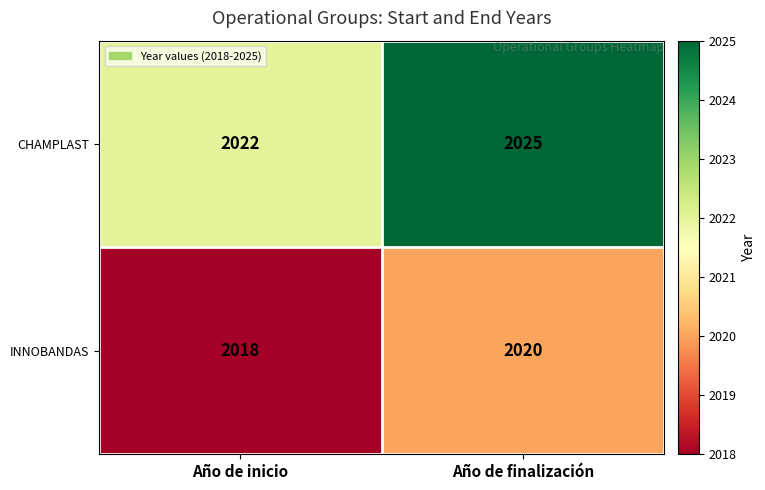

List the series in order of their overall mean, lowest first.

INNOBANDAS, CHAMPLAST